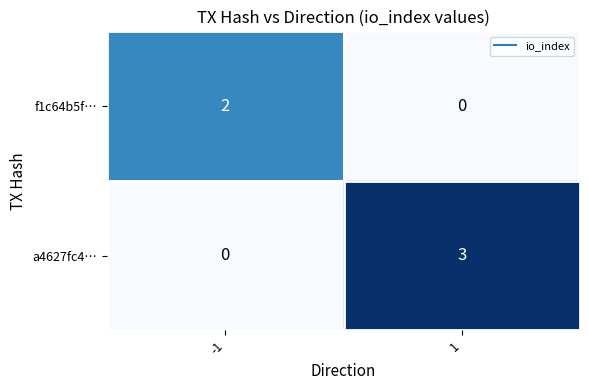

What is the maximum value for a4627fc4…?

3